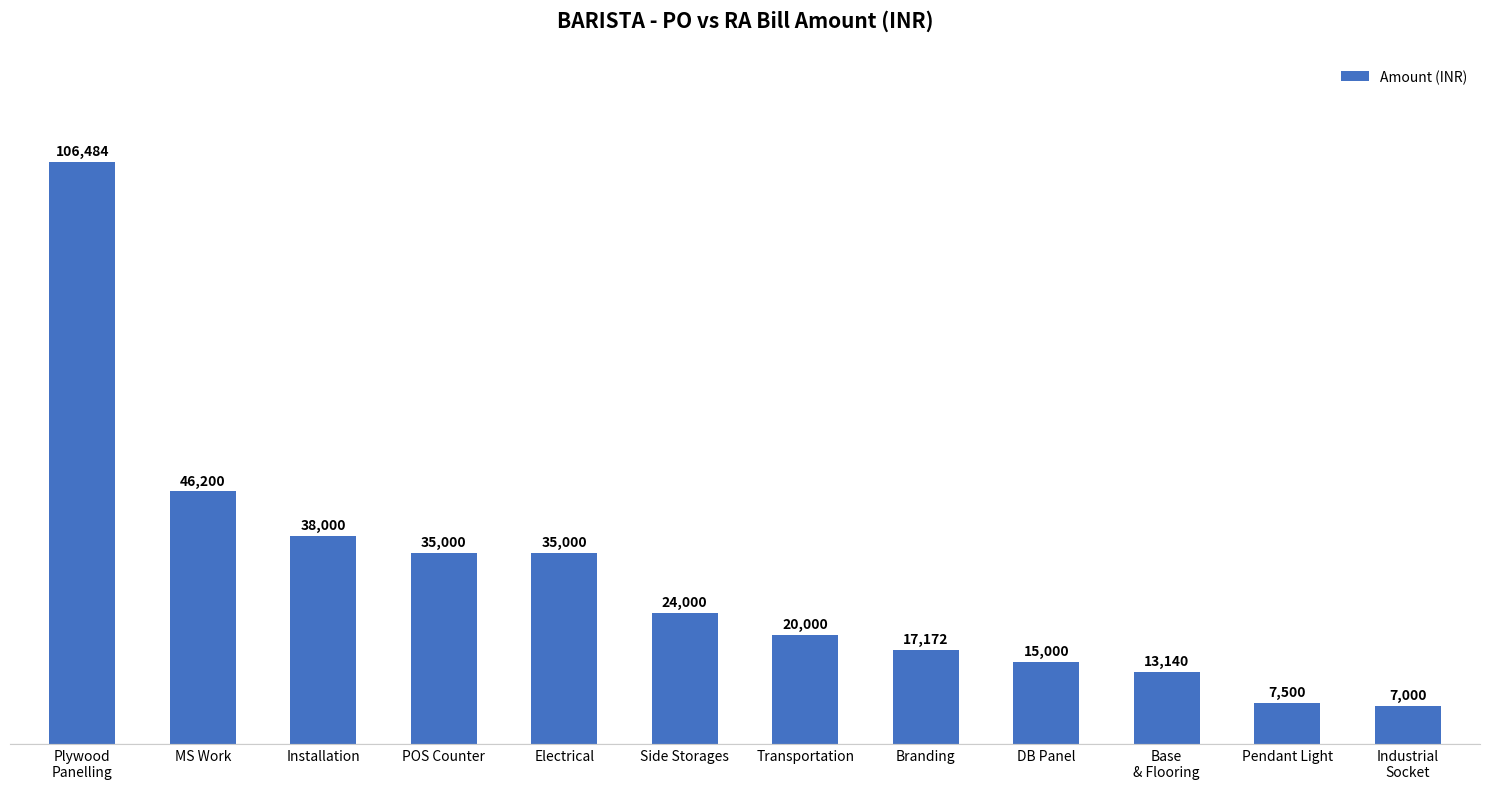

What is the difference between the second highest and second lowest values?

38700